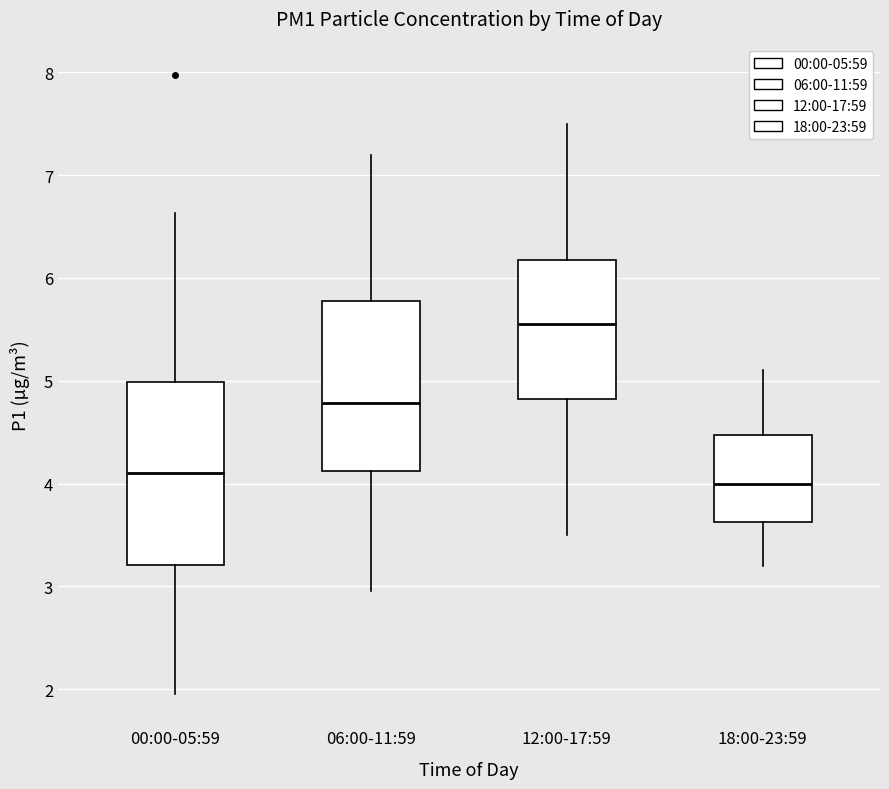

Where does the lower whisker of the box for 00:00-05:59 end on the y-axis? The values are not printed on the chart, so give them approximately, as read against the axis.

2.0